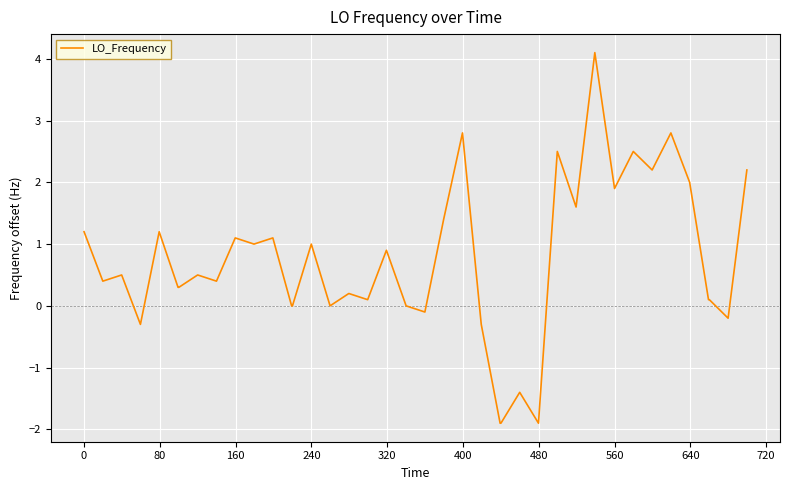

What is the maximum value shown in the chart?

4.1